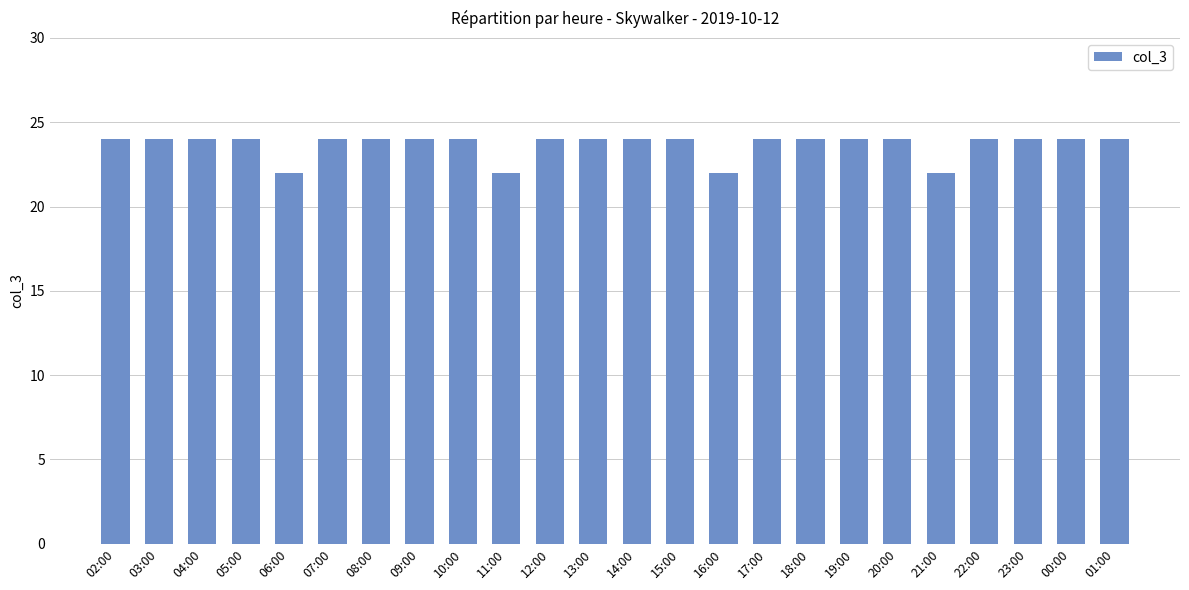

What is the average value?

24